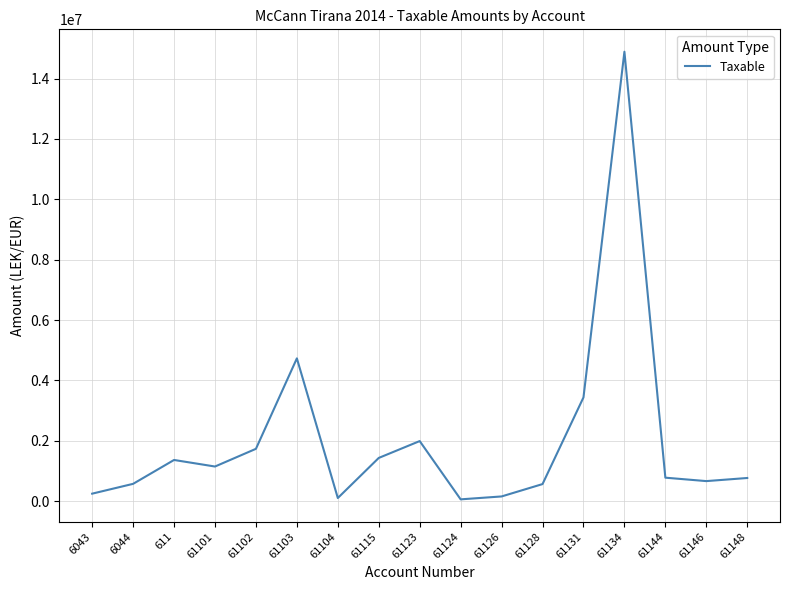

How many values are below 779642?

8